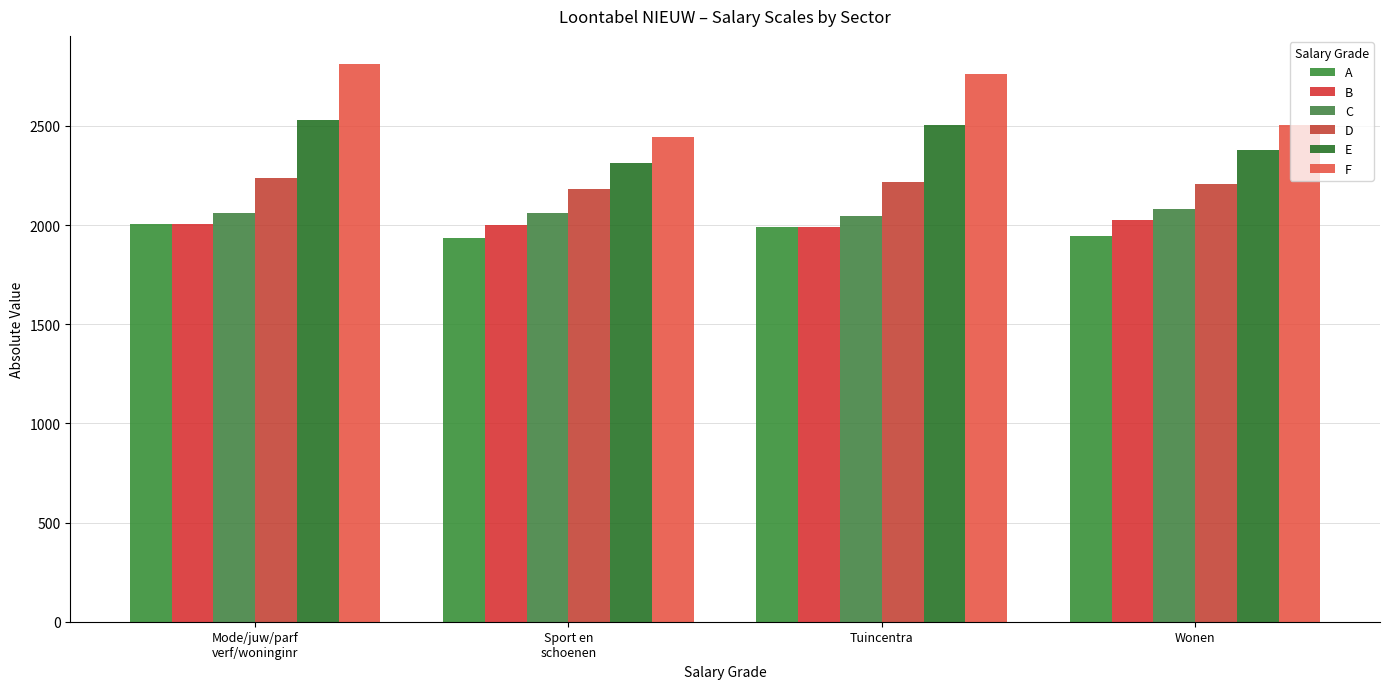

Reading left to right, transcribe all the data shown in this chart.

A: Mode/juw/parf
verf/woninginr=2003.6	Sport en
schoenen=1935.4	Tuincentra=1988.8	Wonen=1946.9
B: Mode/juw/parf
verf/woninginr=2003.6	Sport en
schoenen=2000.8	Tuincentra=1988.8	Wonen=2027.6
C: Mode/juw/parf
verf/woninginr=2060.1	Sport en
schoenen=2058.2	Tuincentra=2045.8	Wonen=2080.7
D: Mode/juw/parf
verf/woninginr=2235.3	Sport en
schoenen=2182.3	Tuincentra=2215.1	Wonen=2206.1
E: Mode/juw/parf
verf/woninginr=2527.9	Sport en
schoenen=2313.7	Tuincentra=2503.2	Wonen=2376.3
F: Mode/juw/parf
verf/woninginr=2812.9	Sport en
schoenen=2445.5	Tuincentra=2759.9	Wonen=2503.7